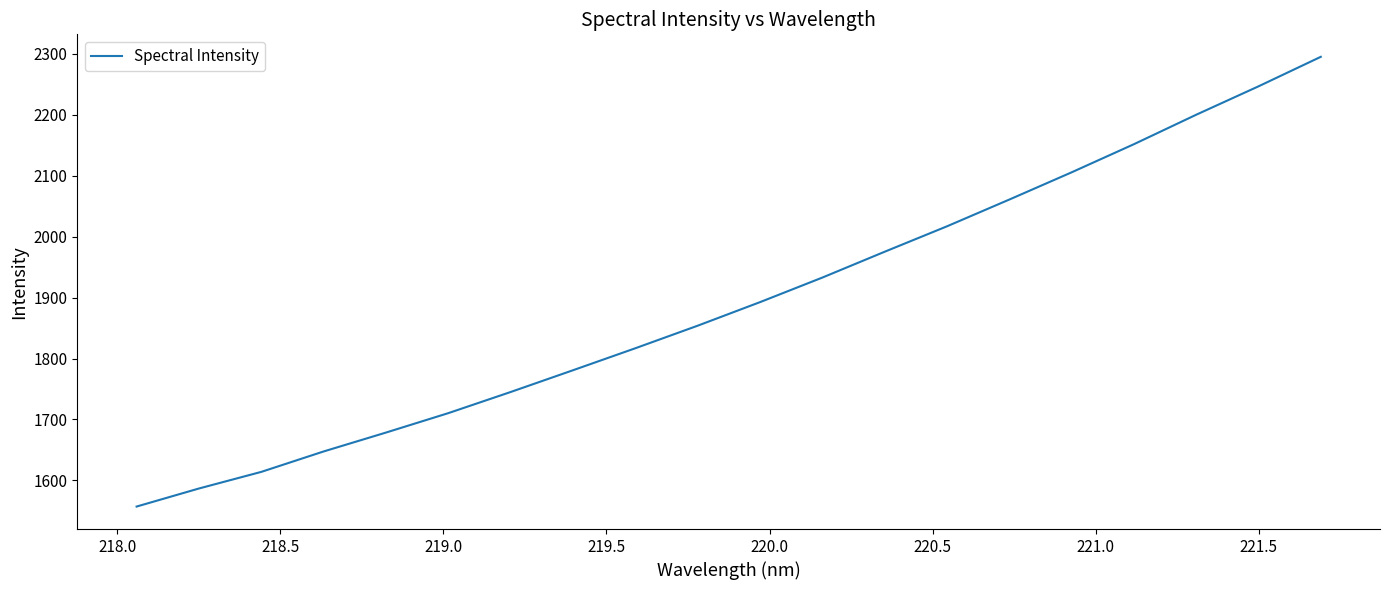

What is the minimum value shown in the chart?

1557.2